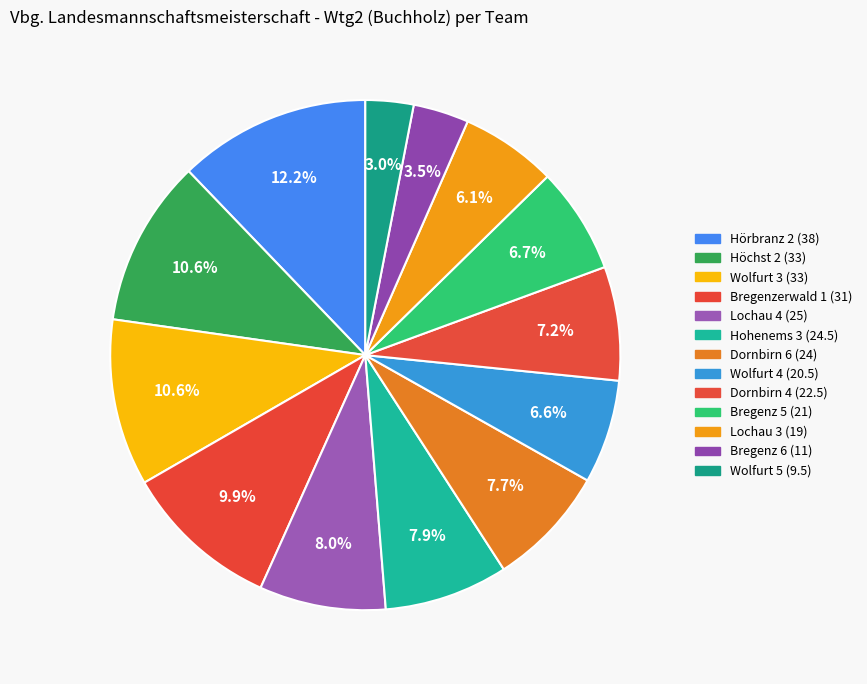

How many slices are in this pie chart?

13